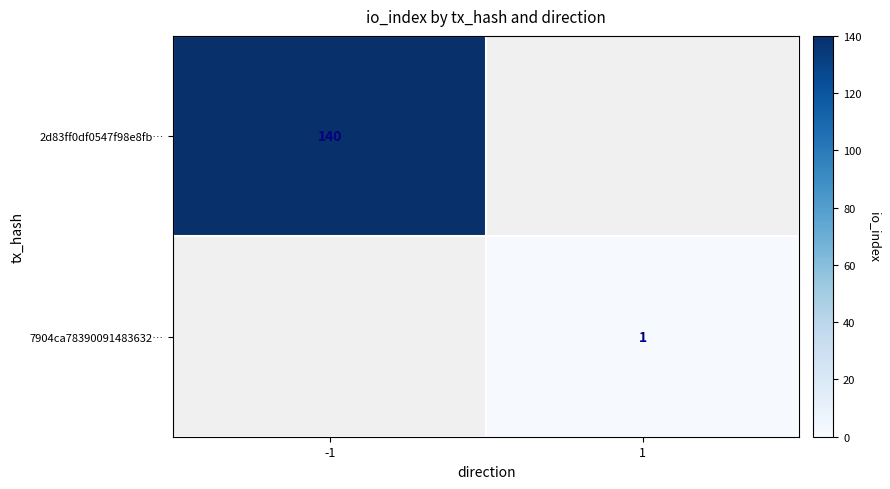

The 2d83ff0df0547f98e8fb… series shows 244 at -1. True or false?

False